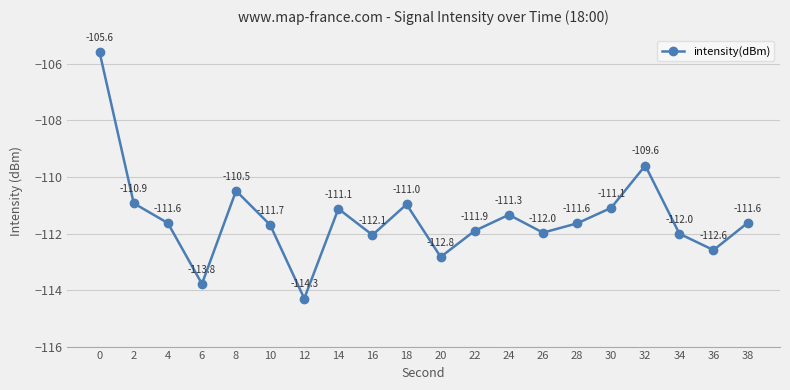

Count the number of categories in the chart.

20